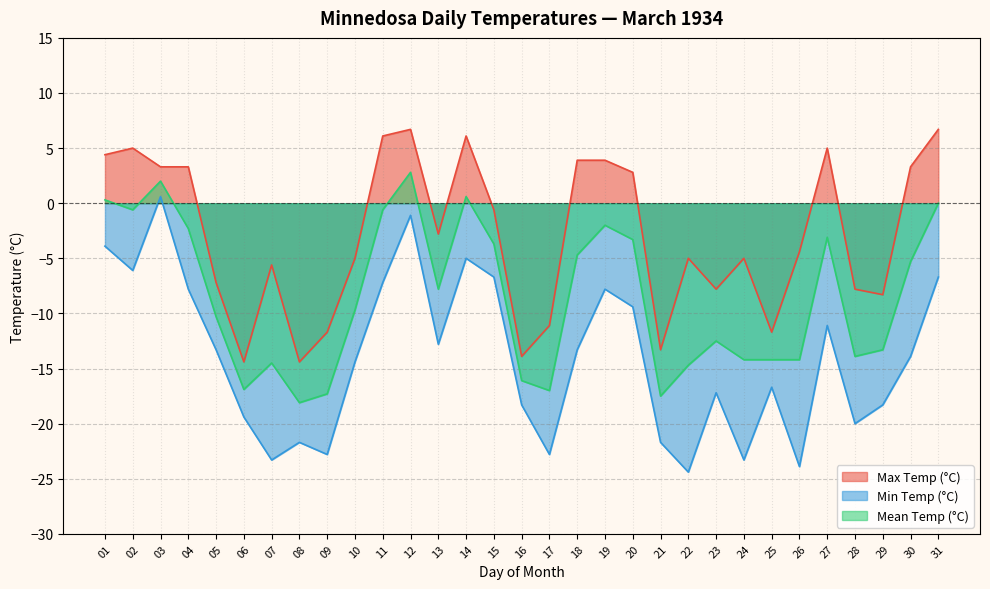

How many lines are shown in the chart?

3